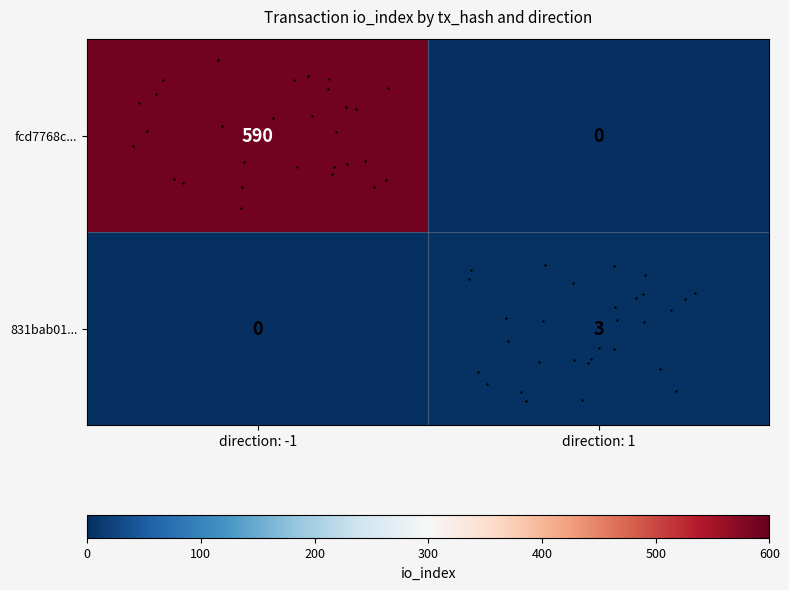

Which series changed the most between direction: -1 and direction: 1?

fcd7768c...